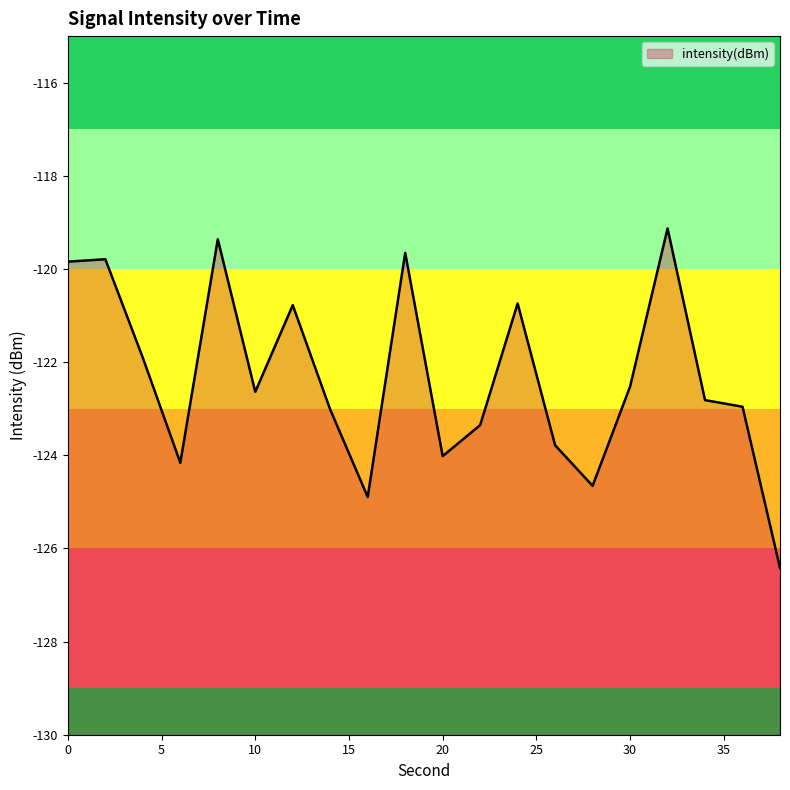

What is the change in value from 6 to 30?

+1.6